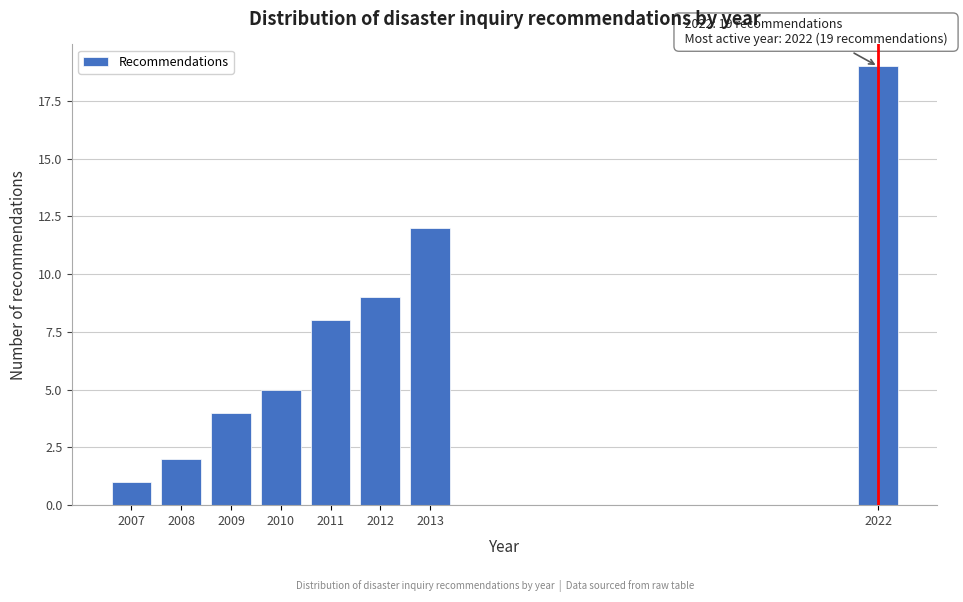

Reading left to right, what are all the values shown in this chart?

2007=1	2008=2	2009=4	2010=5	2011=8	2012=9	2013=12	2022=19